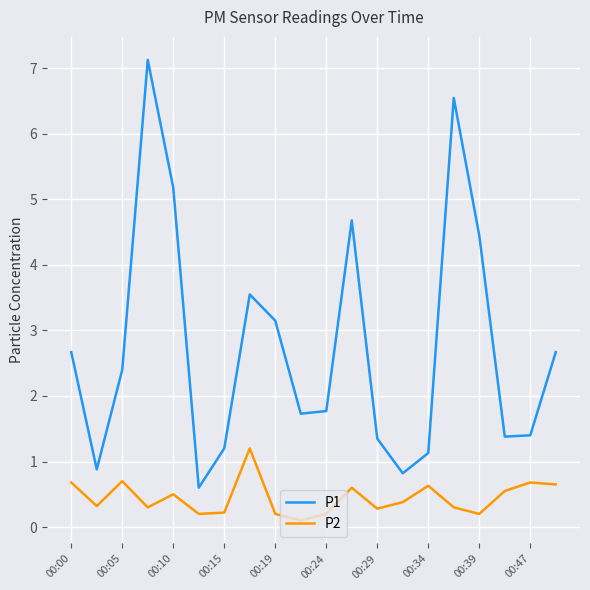

How many lines are shown in the chart?

2